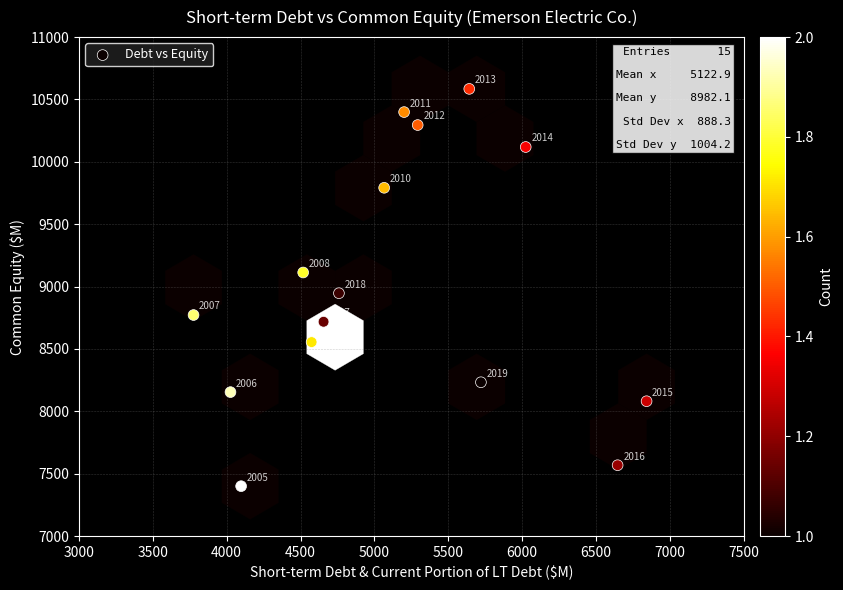

What Y value in the scatter plot is closest to 8992?

8947